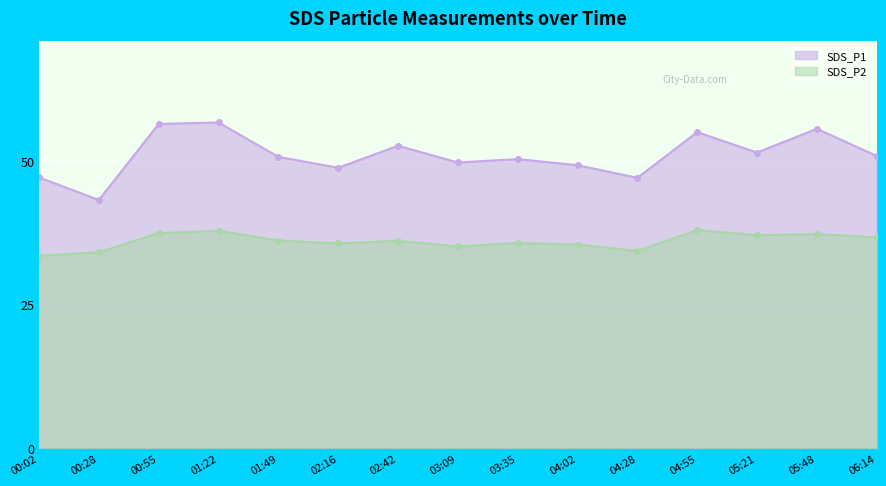

How many data points in SDS_P2 are less than 36?

7